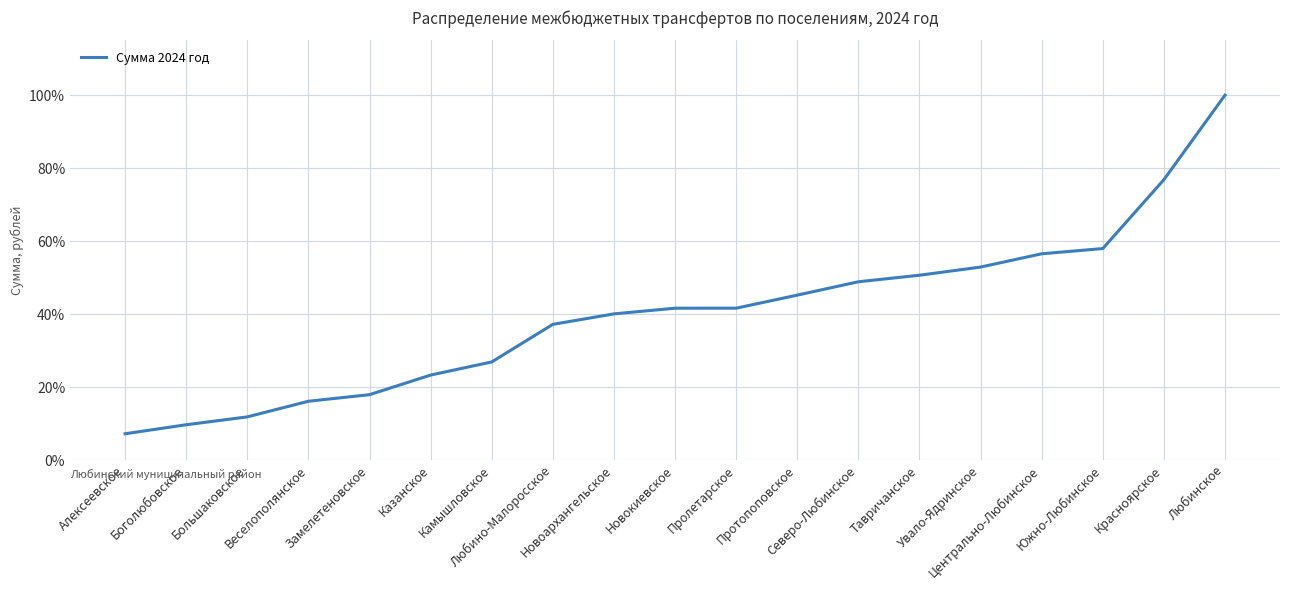

Where is the data nearest to the value 53?

Увало-Ядринское